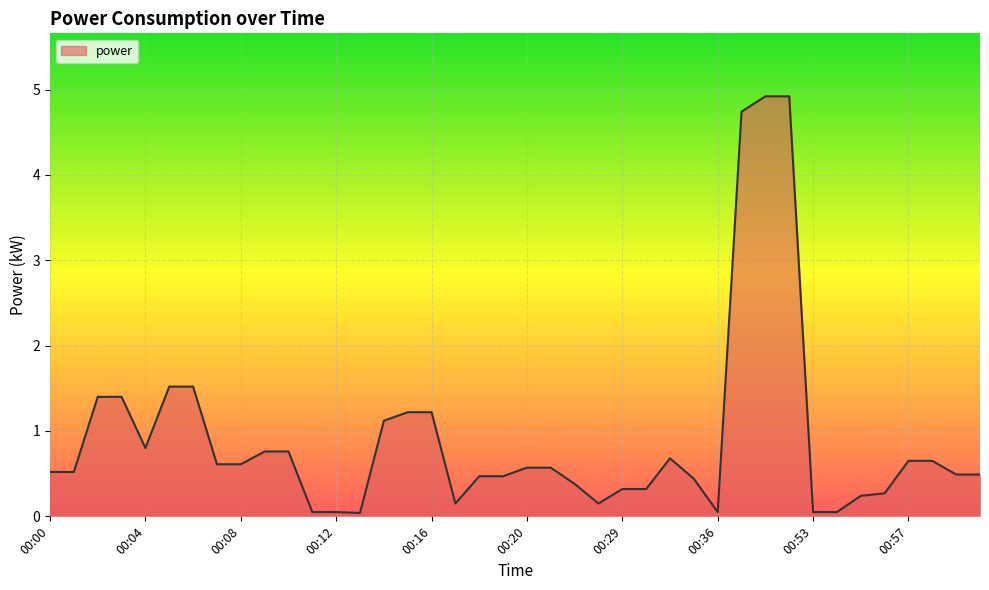

What is the greatest value displayed?

4.9